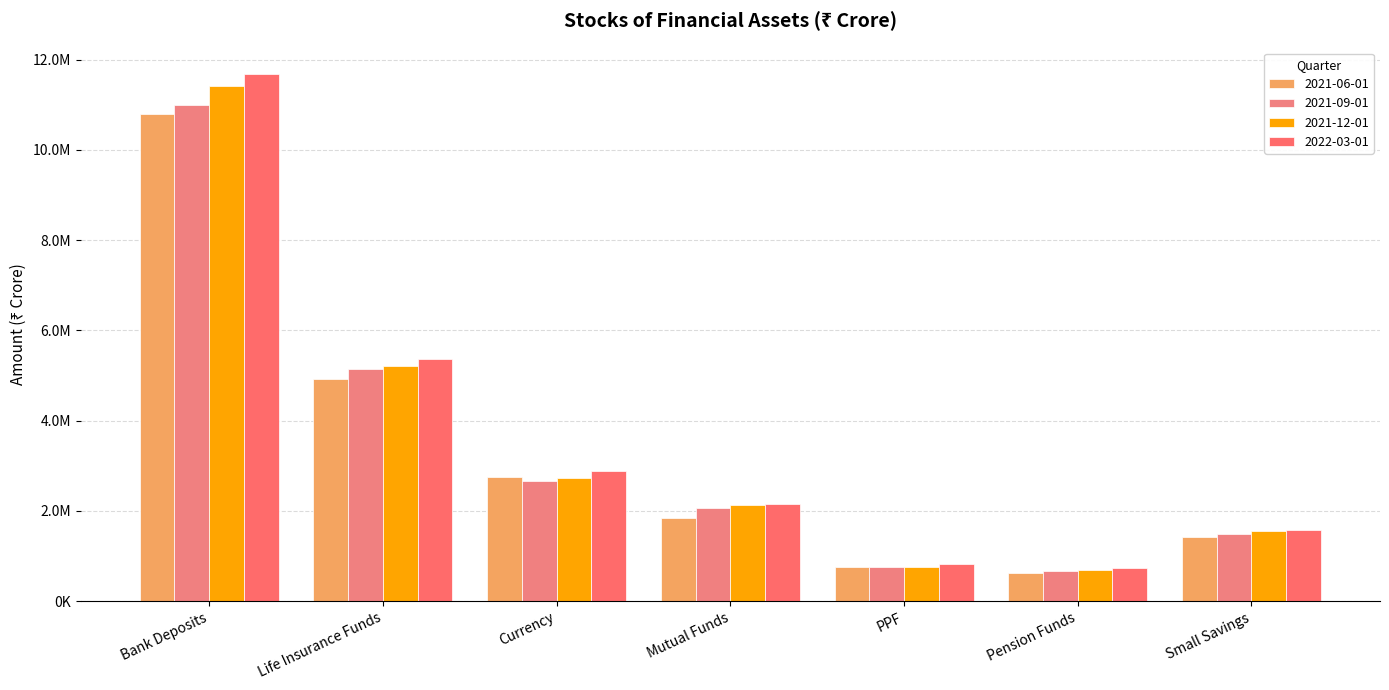

Are the bars grouped side by side (vs. stacked)?

Yes